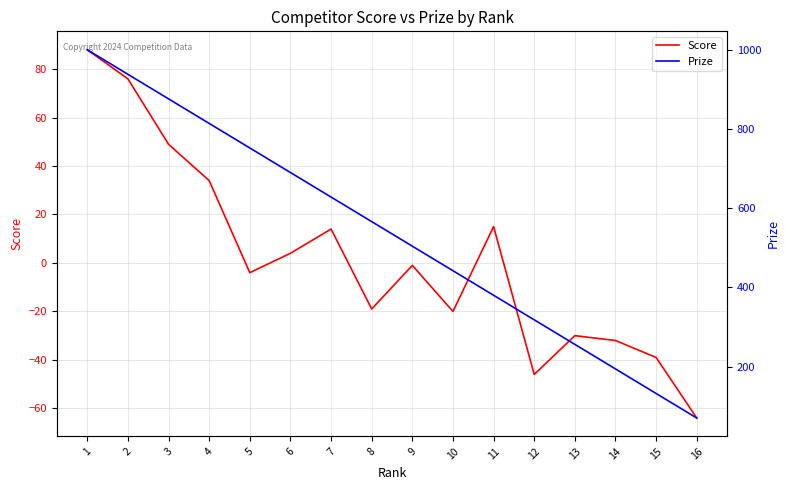

Reading right to left, transcribe all the data shown in this chart.

Score: -64	-39	-32	-30	-46	15	-20	-1	-19	14	4	-4	34	49	76	88
Prize: 70	132	194	256	318	380	442	504	566	628	690	752	814	876	938	1000